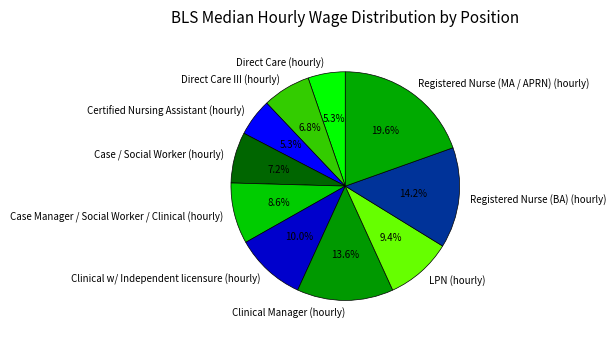

How many slices are in this pie chart?

10